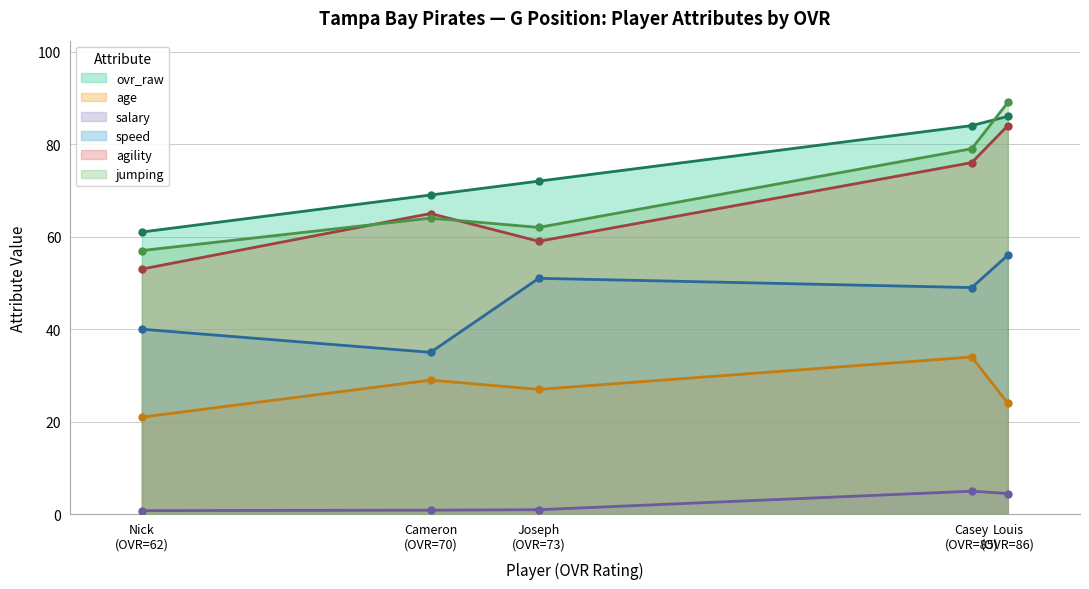

True or false: salary and speed cross at least once.

False